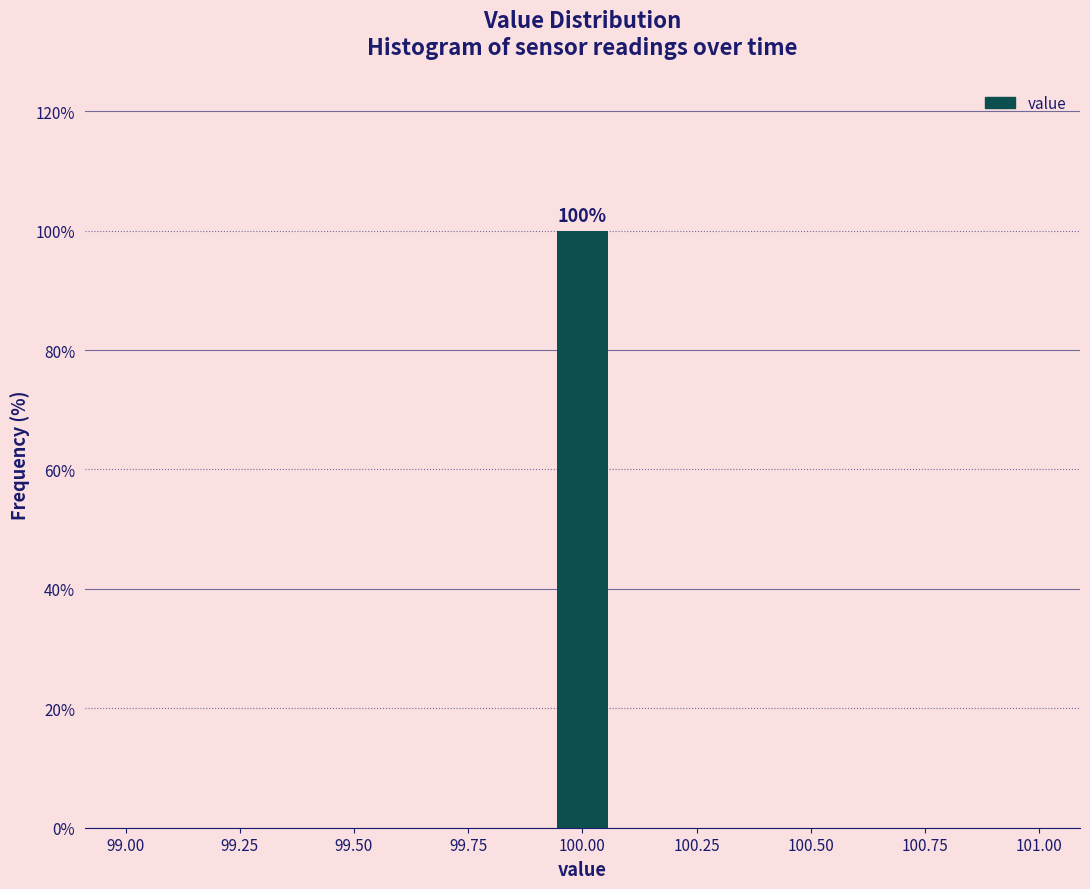

Around what value on the x-axis is the tallest bar? Give the approximate position of its centre, as read against the axis.

100.00